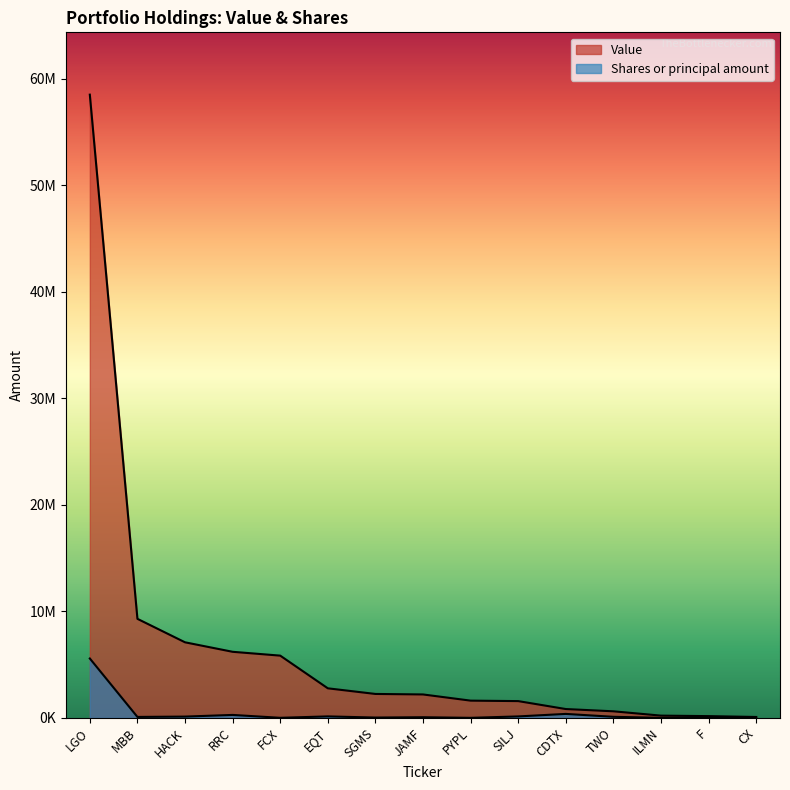

How many lines are shown in the chart?

2